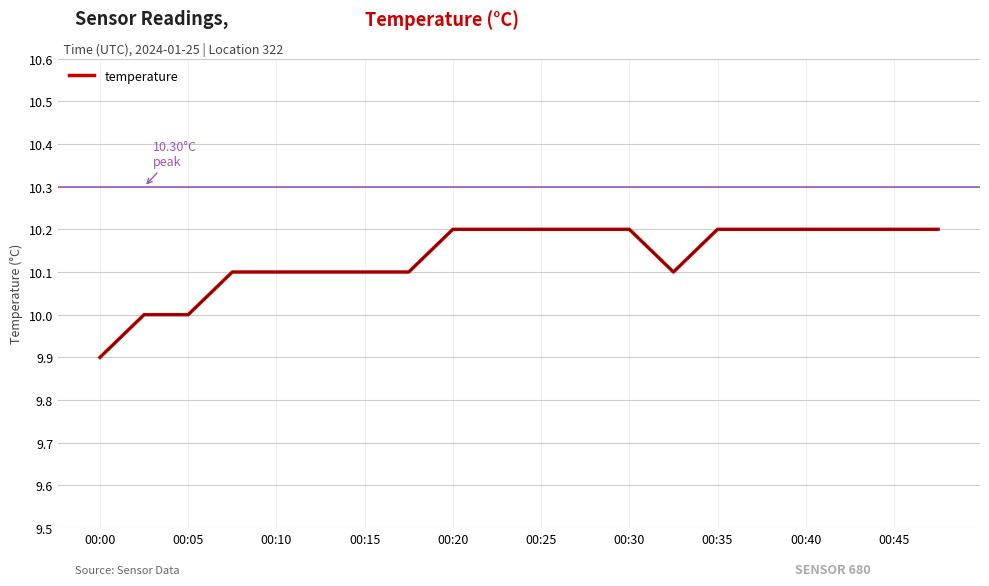

What is the difference between the maximum and minimum values?

0.3